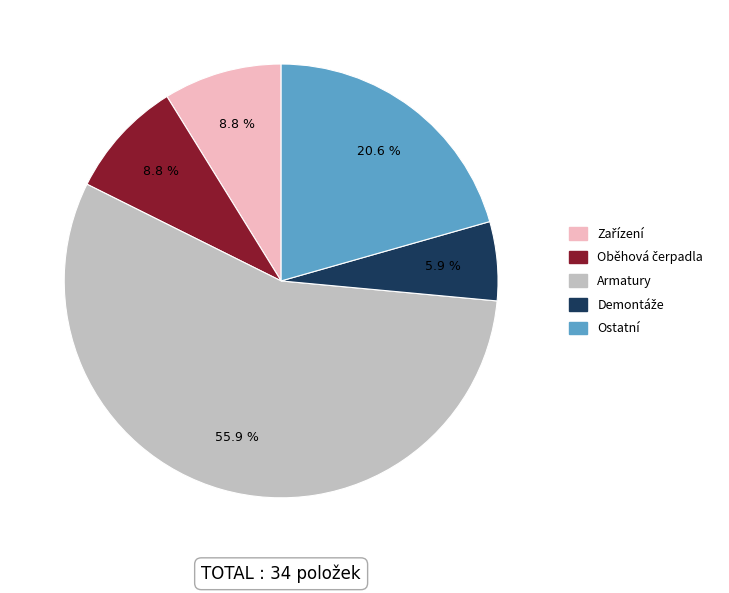

Which category has the biggest portion of the pie?

Armatury